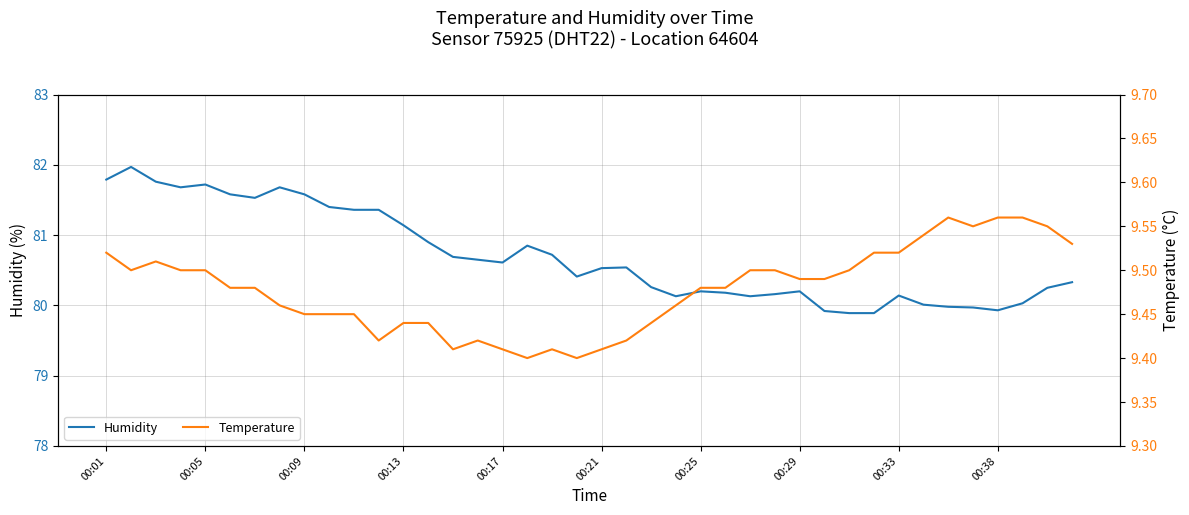

What is the smallest value displayed?

9.4